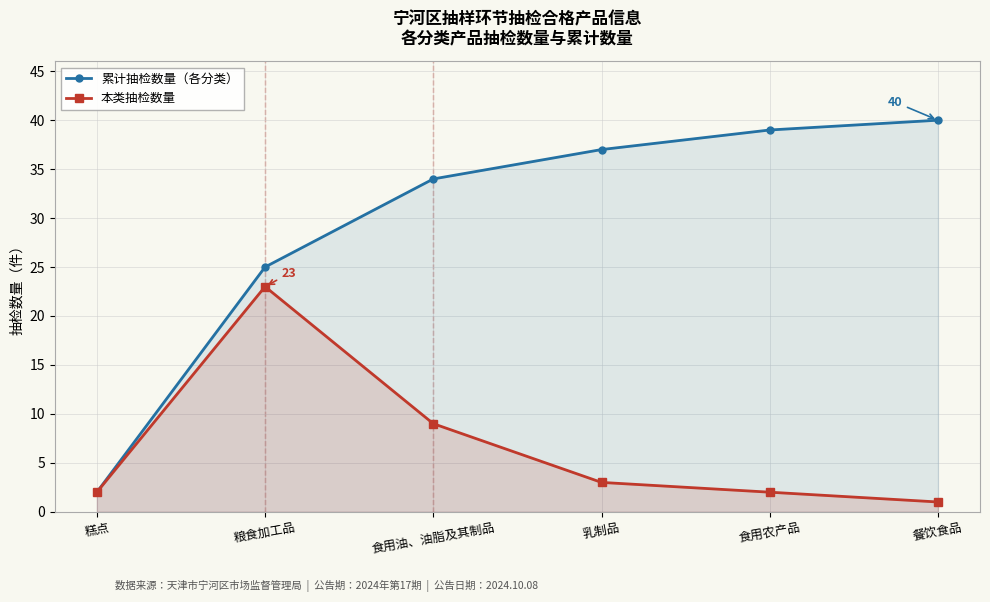

Does the chart have visible grid lines?

Yes